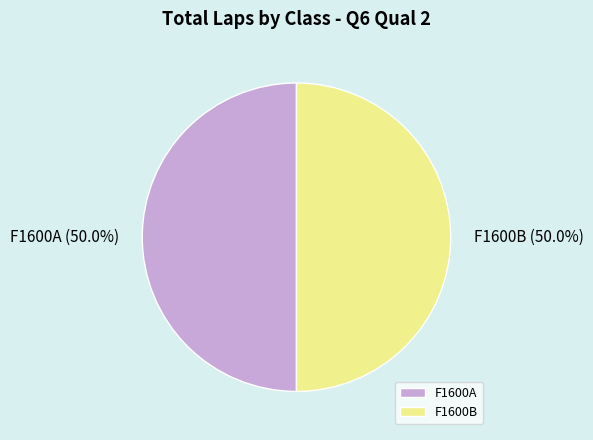

How many segments does this pie chart have?

2